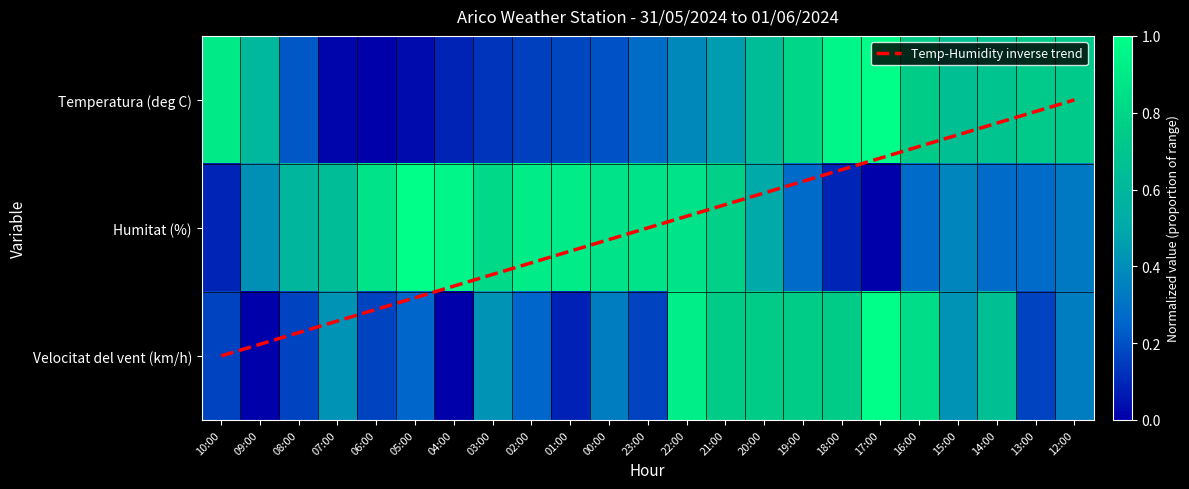

At which label is Temperature closest to 0?

06:00